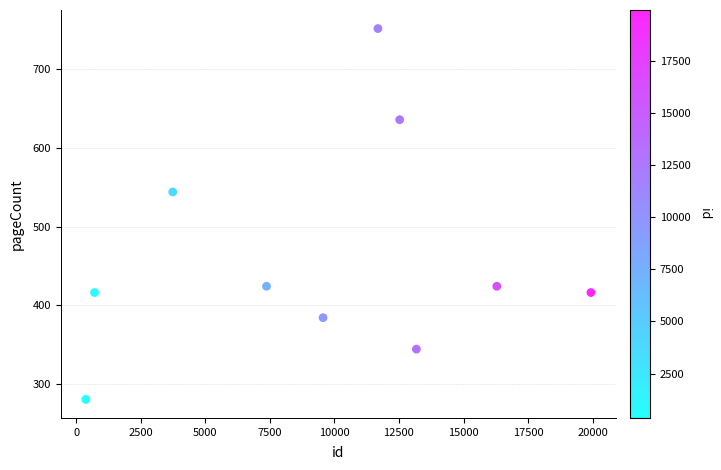

What is the range of Y values (max minus min)?

472